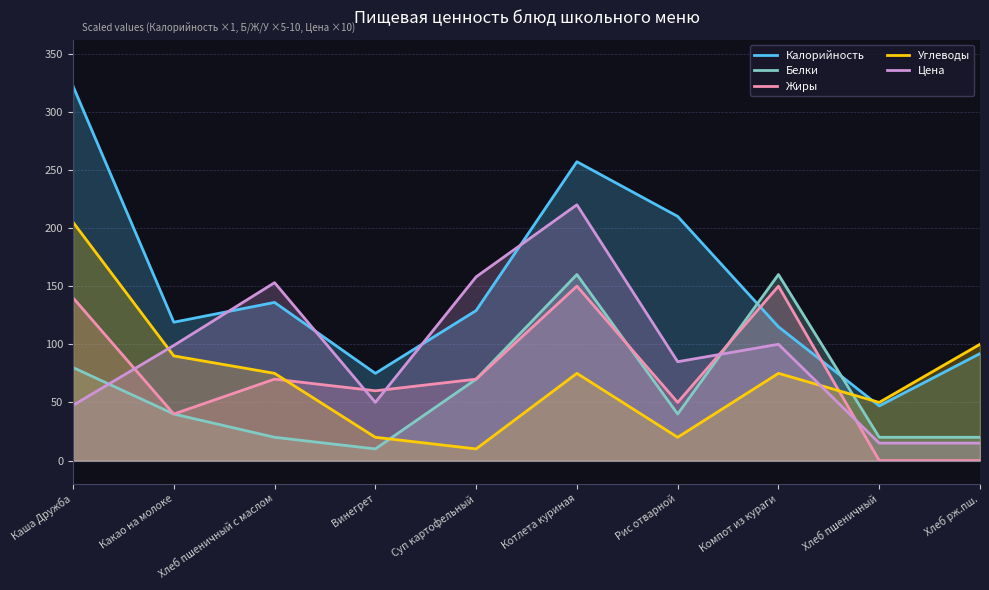

How many lines are shown in the chart?

5